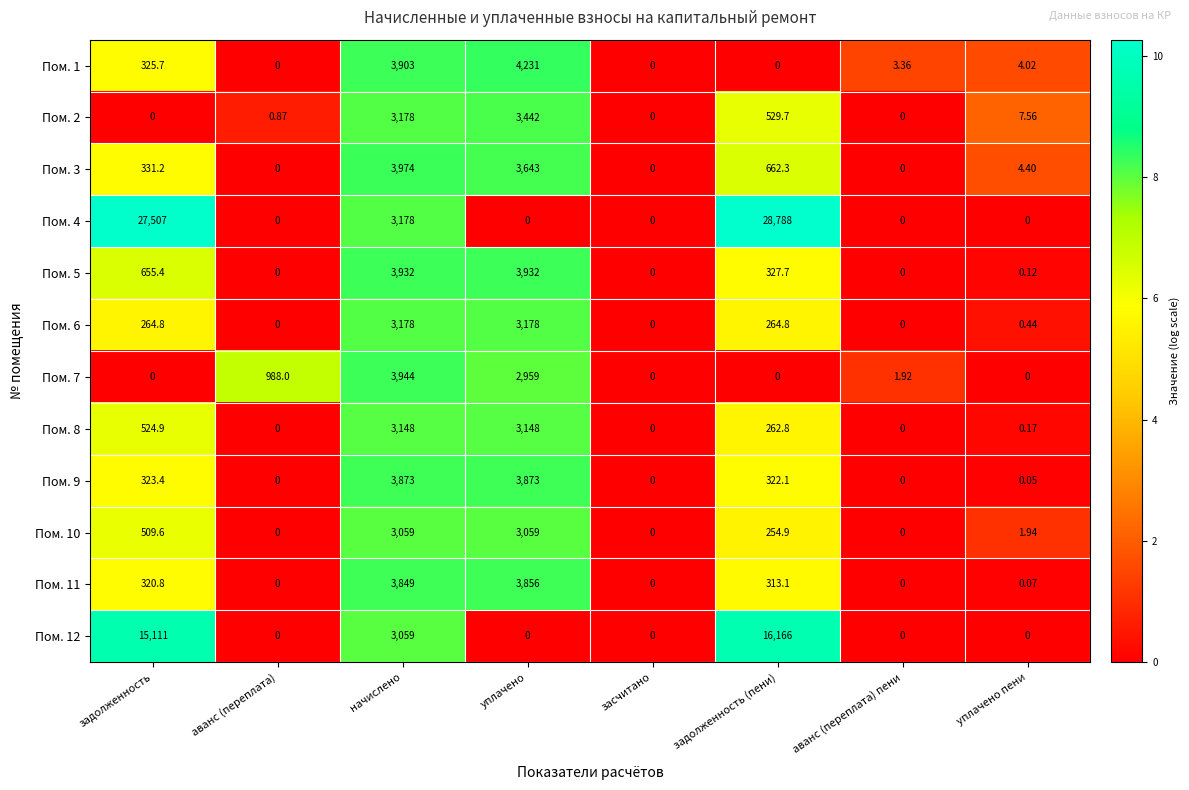

Which category has the highest value across all series?

задолженность (пени)